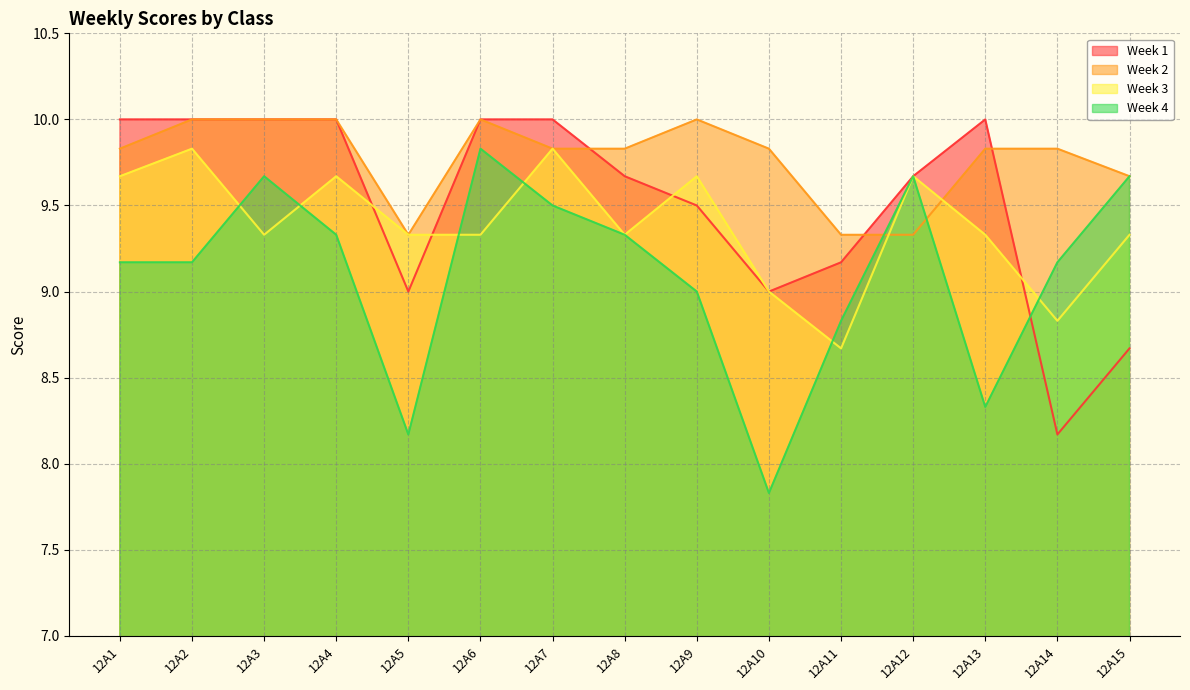

How many interior local peaks does the Week 1 series have?

1